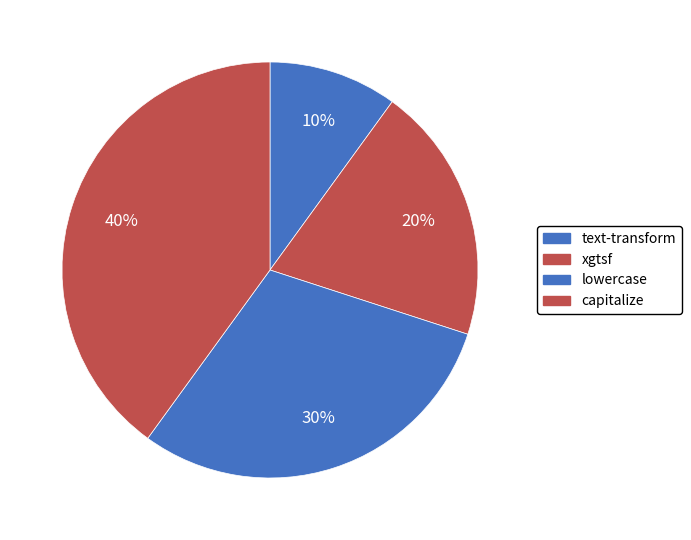

Which slice is the largest?

capitalize